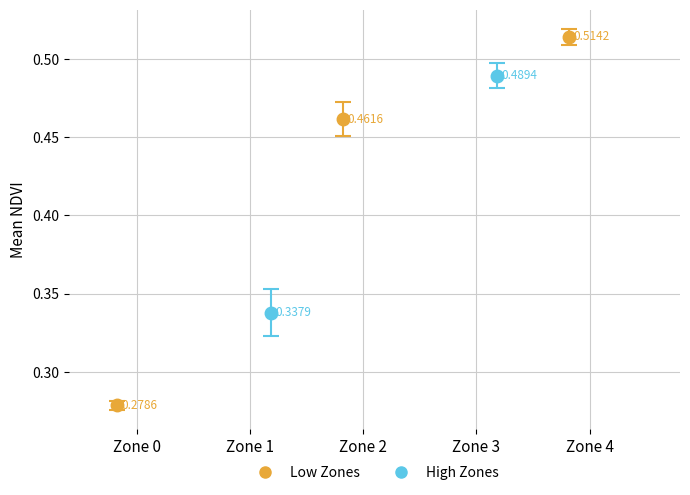

How many Std NDVI values are between 0 and 1?

4